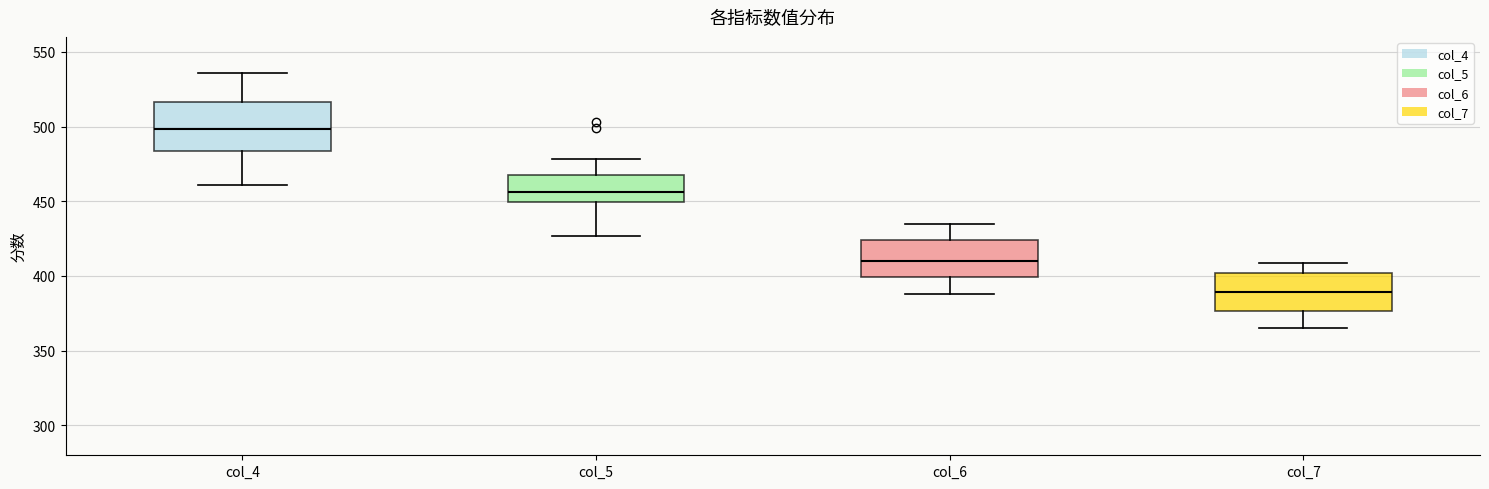

Reading left to right, read every box against the y-axis: the position of its median line, the range the box covers, and the ends of its whiskers. The values are not printed on the chart, so give them approximately, as read against the axis.

col_4: median 500, box 485 to 515, whiskers 460 to 535
col_5: median 455, box 450 to 470, whiskers 425 to 480
col_6: median 410, box 400 to 425, whiskers 390 to 435
col_7: median 390, box 375 to 400, whiskers 365 to 410